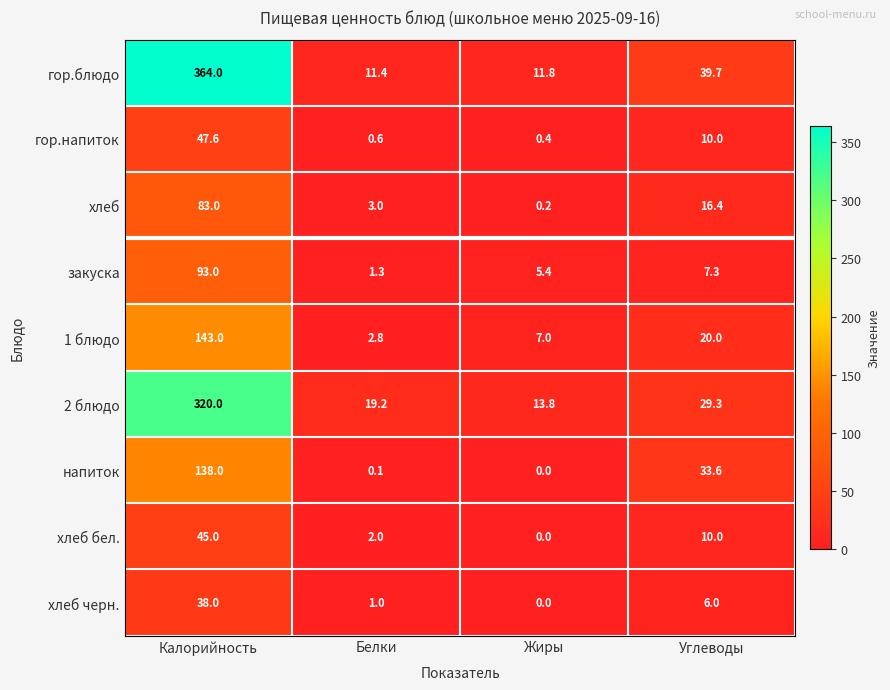

What is the sum of the хлеб черн. values at Углеводы and Жиры?

6.0